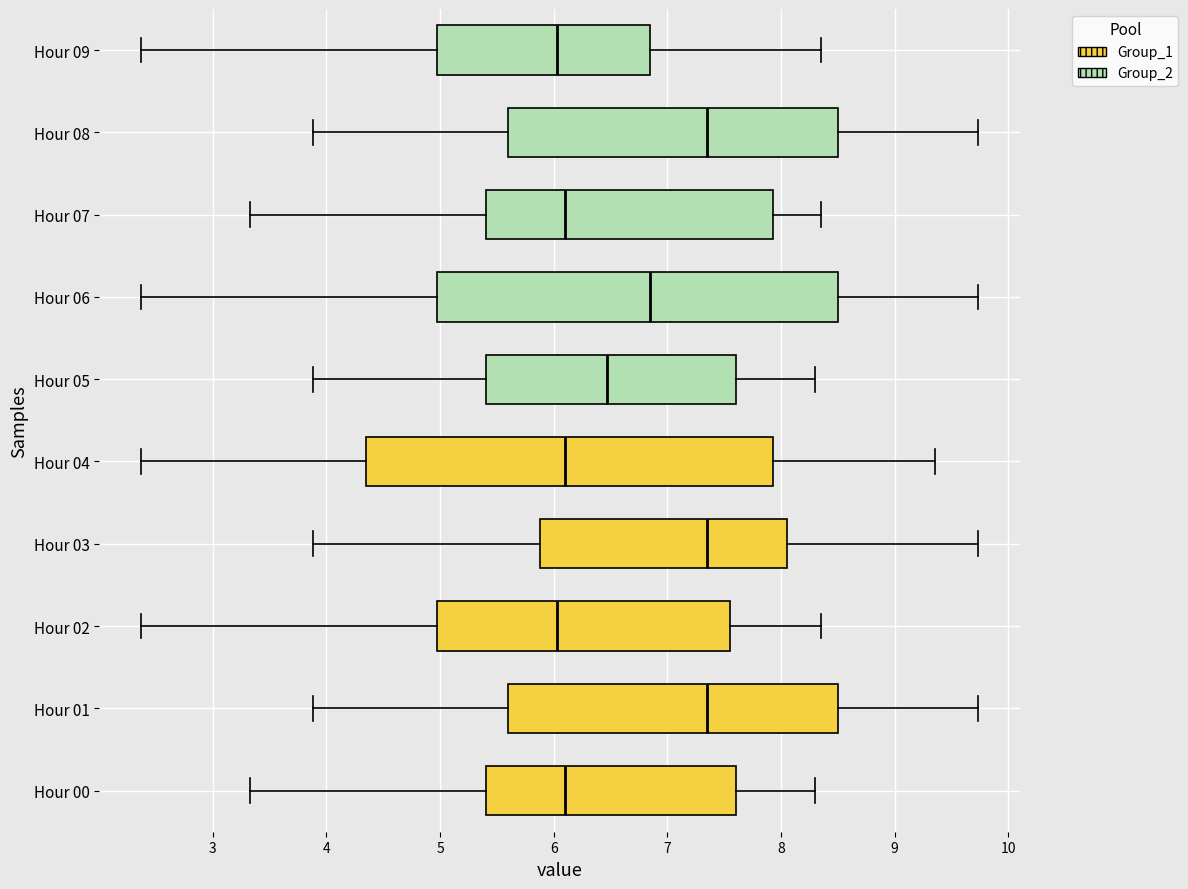

Reading bottom to top, transcribe this box plot: for each box, give where its median line is, the range the box spans, and where its two whiskers end, as read against the x-axis. The values are not printed on the chart, so give them approximately, as read against the axis.

Hour 00: median 6.1, box 5.4 to 7.6, whiskers 3.3 to 8.3
Hour 01: median 7.4, box 5.6 to 8.5, whiskers 3.9 to 9.7
Hour 02: median 6.0, box 5.0 to 7.6, whiskers 2.4 to 8.4
Hour 03: median 7.4, box 5.9 to 8.1, whiskers 3.9 to 9.7
Hour 04: median 6.1, box 4.4 to 7.9, whiskers 2.4 to 9.4
Hour 05: median 6.5, box 5.4 to 7.6, whiskers 3.9 to 8.3
Hour 06: median 6.9, box 5.0 to 8.5, whiskers 2.4 to 9.7
Hour 07: median 6.1, box 5.4 to 7.9, whiskers 3.3 to 8.4
Hour 08: median 7.4, box 5.6 to 8.5, whiskers 3.9 to 9.7
Hour 09: median 6.0, box 5.0 to 6.9, whiskers 2.4 to 8.4